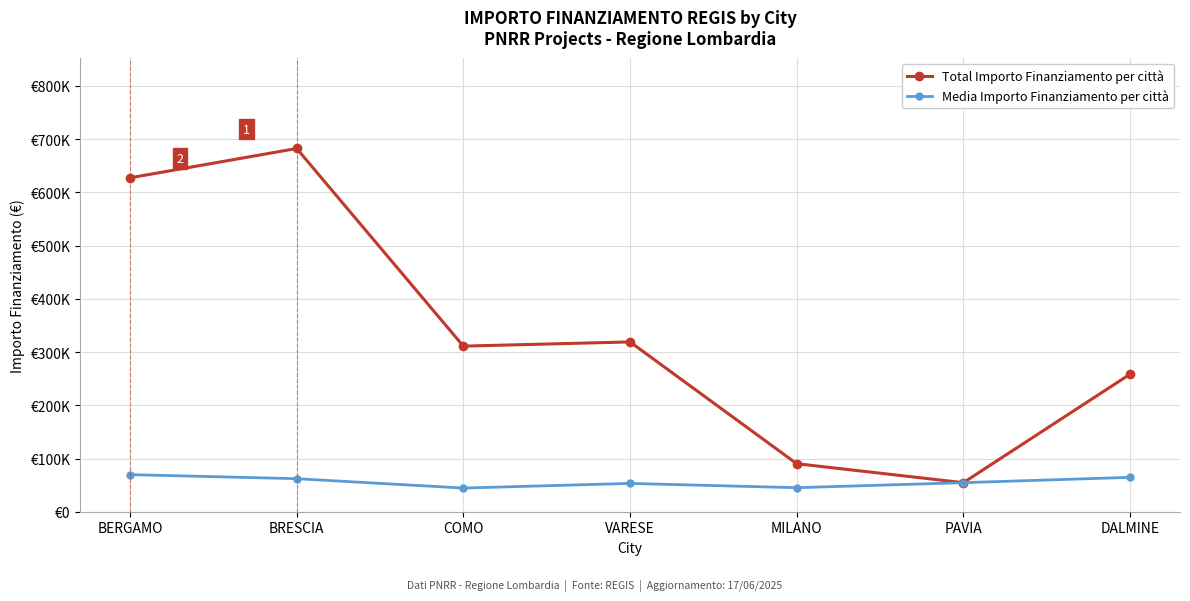

Is this an area chart (filled region under the line)?

No